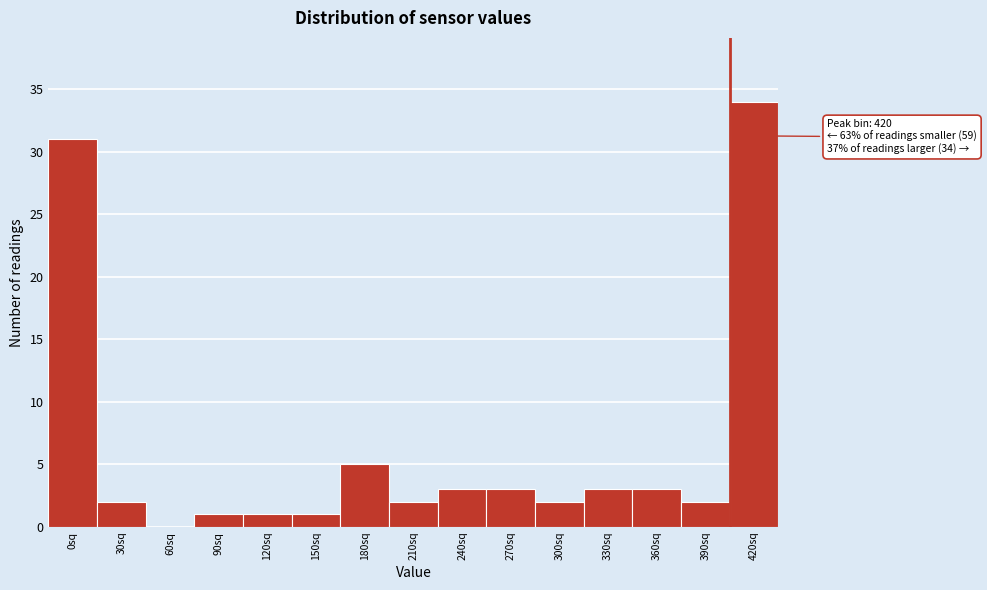

Reading left to right, transcribe all the data shown in this chart.

0sq=31	30sq=2	60sq=0	90sq=1	120sq=1	150sq=1	180sq=5	210sq=2	240sq=3	270sq=3	300sq=2	330sq=3	360sq=3	390sq=2	420sq=34